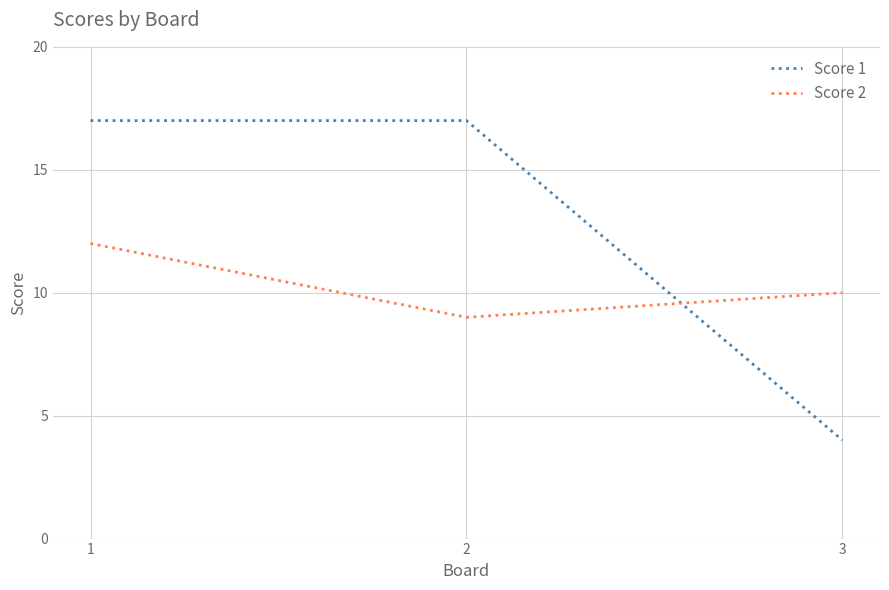

The value of Score 2 at 2 is 9. True or false?

True